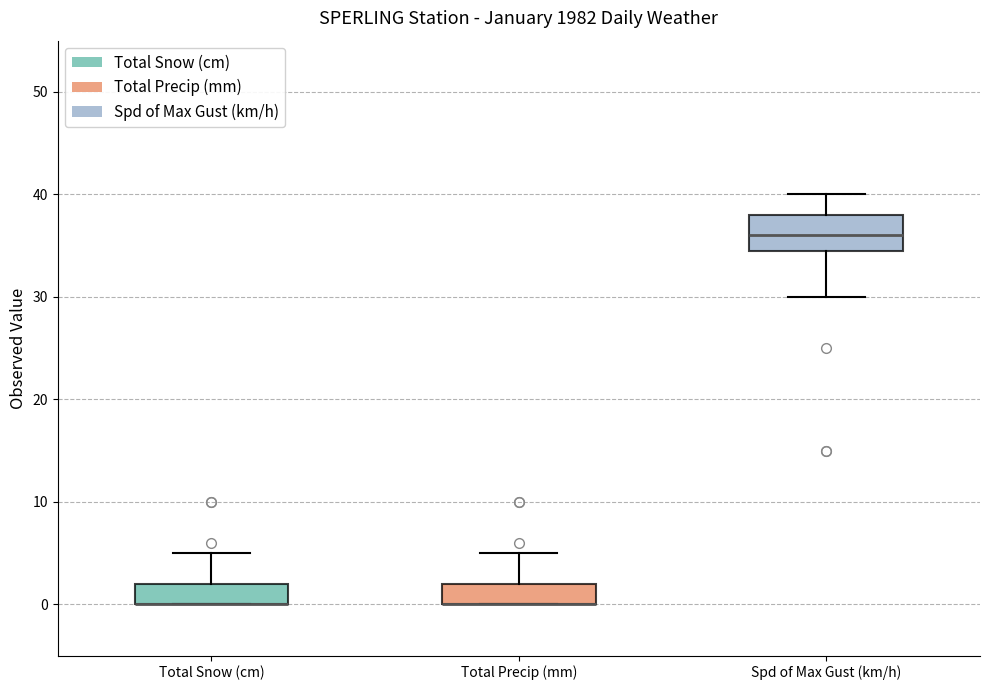

Which box is the tallest, from its lower edge to its upper edge?

Spd of Max Gust (km/h)